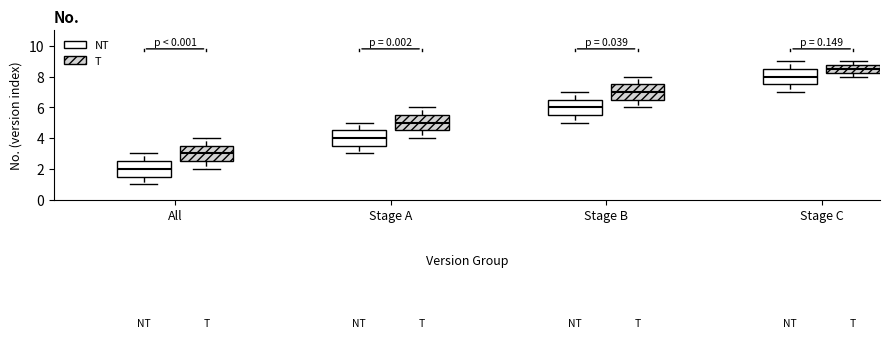

Reading left to right, transcribe this box plot: for each box, give where its median line is, the range the box spans, and where its two whiskers end, as read against the y-axis. The values are not printed on the chart, so give them approximately, as read against the axis.

All (NT): median 2.0, box 1.6 to 2.6, whiskers 1.0 to 3.0
All (T): median 3.0, box 2.6 to 3.6, whiskers 2.0 to 4.0
Stage A (NT): median 4.0, box 3.6 to 4.6, whiskers 3.0 to 5.0
Stage A (T): median 5.0, box 4.6 to 5.6, whiskers 4.0 to 6.0
Stage B (NT): median 6.0, box 5.6 to 6.6, whiskers 5.0 to 7.0
Stage B (T): median 7.0, box 6.6 to 7.6, whiskers 6.0 to 8.0
Stage C (NT): median 8.0, box 7.6 to 8.6, whiskers 7.0 to 9.0
Stage C (T): median 8.6, box 8.2 to 8.8, whiskers 8.0 to 9.0